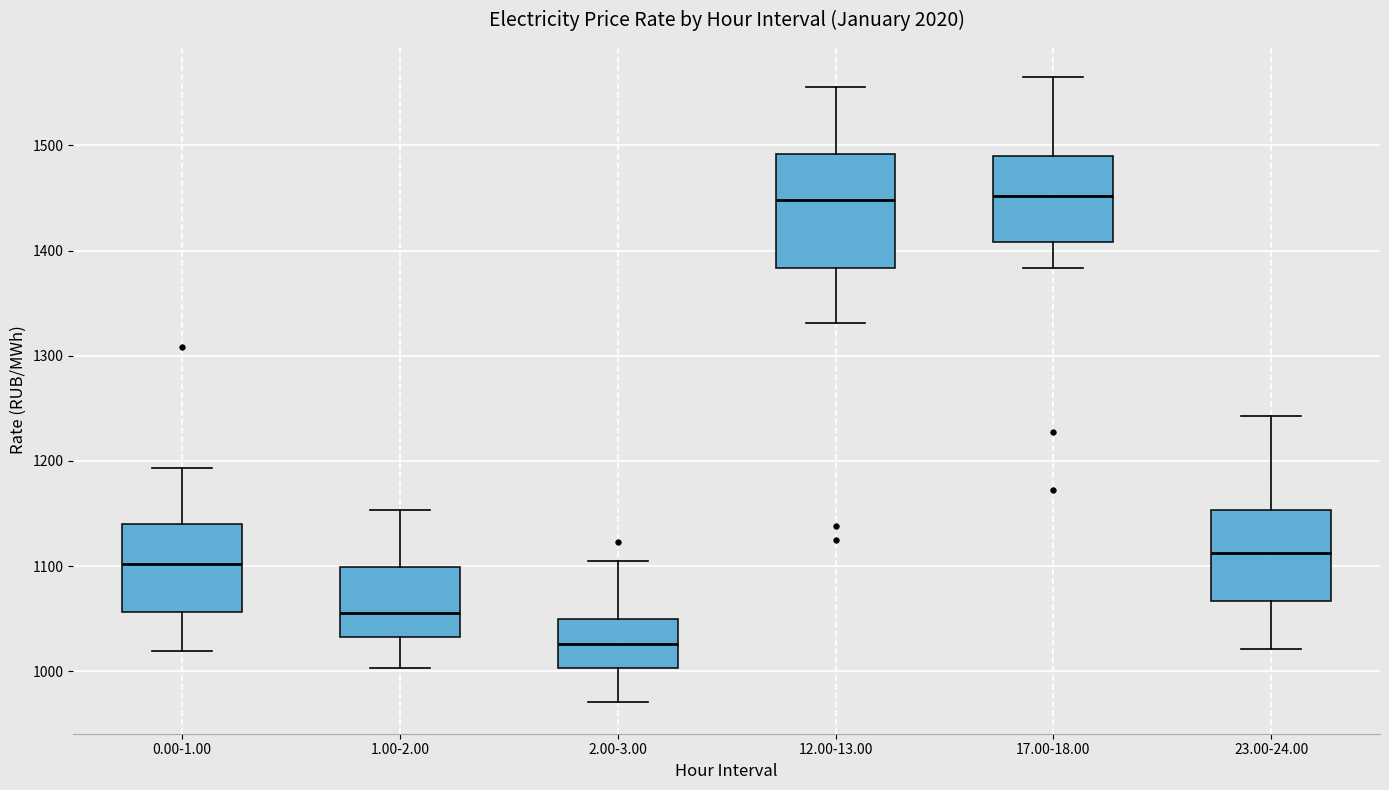

Reading left to right, transcribe this box plot: for each box, give where its median line is, the range the box spans, and where its two whiskers end, as read against the y-axis. The values are not printed on the chart, so give them approximately, as read against the axis.

0.00-1.00: median 1100, box 1060 to 1140, whiskers 1020 to 1190
1.00-2.00: median 1060, box 1030 to 1100, whiskers 1000 to 1150
2.00-3.00: median 1030, box 1000 to 1050, whiskers 970 to 1100
12.00-13.00: median 1450, box 1380 to 1490, whiskers 1330 to 1560
17.00-18.00: median 1450, box 1410 to 1490, whiskers 1380 to 1570
23.00-24.00: median 1110, box 1070 to 1150, whiskers 1020 to 1240